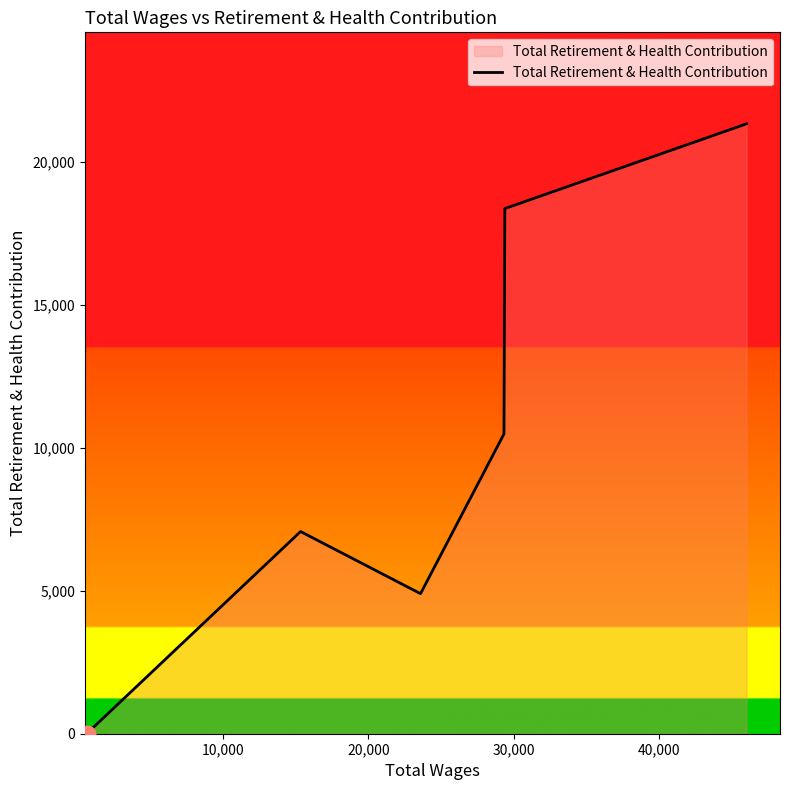

Does the chart display data point markers on the line(s)?

No